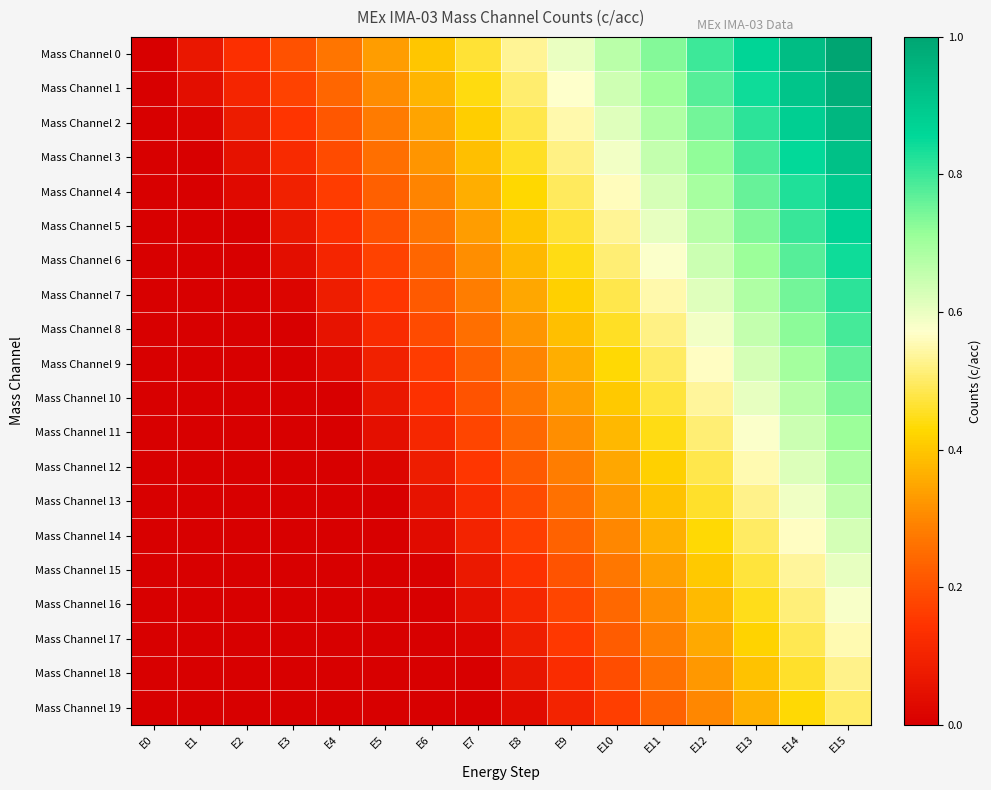

Reading right to left, extract all data points from this chart.

Mass Channel 0: E15=1.0	E14=0.9	E13=0.9	E12=0.8	E11=0.7	E10=0.7	E9=0.6	E8=0.5	E7=0.5	E6=0.4	E5=0.3	E4=0.3	E3=0.2	E2=0.1	E1=0.1	E0=0.0
Mass Channel 1: E15=1.0	E14=0.9	E13=0.8	E12=0.8	E11=0.7	E10=0.6	E9=0.6	E8=0.5	E7=0.4	E6=0.4	E5=0.3	E4=0.2	E3=0.2	E2=0.1	E1=0.0	E0=0.0
Mass Channel 2: E15=0.9	E14=0.9	E13=0.8	E12=0.7	E11=0.7	E10=0.6	E9=0.5	E8=0.5	E7=0.4	E6=0.3	E5=0.3	E4=0.2	E3=0.1	E2=0.1	E1=0.0	E0=0.0
Mass Channel 3: E15=0.9	E14=0.9	E13=0.8	E12=0.7	E11=0.7	E10=0.6	E9=0.5	E8=0.5	E7=0.4	E6=0.3	E5=0.3	E4=0.2	E3=0.1	E2=0.1	E1=0.0	E0=0.0
Mass Channel 4: E15=0.9	E14=0.8	E13=0.8	E12=0.7	E11=0.6	E10=0.6	E9=0.5	E8=0.4	E7=0.4	E6=0.3	E5=0.2	E4=0.2	E3=0.1	E2=0.0	E1=0.0	E0=0.0
Mass Channel 5: E15=0.9	E14=0.8	E13=0.7	E12=0.7	E11=0.6	E10=0.5	E9=0.5	E8=0.4	E7=0.3	E6=0.3	E5=0.2	E4=0.1	E3=0.1	E2=0.0	E1=0.0	E0=0.0
Mass Channel 6: E15=0.8	E14=0.8	E13=0.7	E12=0.6	E11=0.6	E10=0.5	E9=0.4	E8=0.4	E7=0.3	E6=0.2	E5=0.2	E4=0.1	E3=0.0	E2=0.0	E1=0.0	E0=0.0
Mass Channel 7: E15=0.8	E14=0.7	E13=0.7	E12=0.6	E11=0.5	E10=0.5	E9=0.4	E8=0.3	E7=0.3	E6=0.2	E5=0.1	E4=0.1	E3=0.0	E2=0.0	E1=0.0	E0=0.0
Mass Channel 8: E15=0.8	E14=0.7	E13=0.7	E12=0.6	E11=0.5	E10=0.5	E9=0.4	E8=0.3	E7=0.3	E6=0.2	E5=0.1	E4=0.1	E3=0.0	E2=0.0	E1=0.0	E0=0.0
Mass Channel 9: E15=0.8	E14=0.7	E13=0.6	E12=0.6	E11=0.5	E10=0.4	E9=0.4	E8=0.3	E7=0.2	E6=0.2	E5=0.1	E4=0.0	E3=0.0	E2=0.0	E1=0.0	E0=0.0
Mass Channel 10: E15=0.7	E14=0.7	E13=0.6	E12=0.5	E11=0.5	E10=0.4	E9=0.3	E8=0.3	E7=0.2	E6=0.1	E5=0.1	E4=0.0	E3=0.0	E2=0.0	E1=0.0	E0=0.0
Mass Channel 11: E15=0.7	E14=0.6	E13=0.6	E12=0.5	E11=0.4	E10=0.4	E9=0.3	E8=0.2	E7=0.2	E6=0.1	E5=0.0	E4=0.0	E3=0.0	E2=0.0	E1=0.0	E0=0.0
Mass Channel 12: E15=0.7	E14=0.6	E13=0.6	E12=0.5	E11=0.4	E10=0.4	E9=0.3	E8=0.2	E7=0.2	E6=0.1	E5=0.0	E4=0.0	E3=0.0	E2=0.0	E1=0.0	E0=0.0
Mass Channel 13: E15=0.7	E14=0.6	E13=0.5	E12=0.5	E11=0.4	E10=0.3	E9=0.3	E8=0.2	E7=0.1	E6=0.1	E5=0.0	E4=0.0	E3=0.0	E2=0.0	E1=0.0	E0=0.0
Mass Channel 14: E15=0.6	E14=0.6	E13=0.5	E12=0.4	E11=0.4	E10=0.3	E9=0.2	E8=0.2	E7=0.1	E6=0.0	E5=0.0	E4=0.0	E3=0.0	E2=0.0	E1=0.0	E0=0.0
Mass Channel 15: E15=0.6	E14=0.5	E13=0.5	E12=0.4	E11=0.3	E10=0.3	E9=0.2	E8=0.1	E7=0.1	E6=0.0	E5=0.0	E4=0.0	E3=0.0	E2=0.0	E1=0.0	E0=0.0
Mass Channel 16: E15=0.6	E14=0.5	E13=0.4	E12=0.4	E11=0.3	E10=0.2	E9=0.2	E8=0.1	E7=0.0	E6=0.0	E5=0.0	E4=0.0	E3=0.0	E2=0.0	E1=0.0	E0=0.0
Mass Channel 17: E15=0.6	E14=0.5	E13=0.4	E12=0.4	E11=0.3	E10=0.2	E9=0.2	E8=0.1	E7=0.0	E6=0.0	E5=0.0	E4=0.0	E3=0.0	E2=0.0	E1=0.0	E0=0.0
Mass Channel 18: E15=0.5	E14=0.5	E13=0.4	E12=0.3	E11=0.3	E10=0.2	E9=0.1	E8=0.1	E7=0.0	E6=0.0	E5=0.0	E4=0.0	E3=0.0	E2=0.0	E1=0.0	E0=0.0
Mass Channel 19: E15=0.5	E14=0.4	E13=0.4	E12=0.3	E11=0.2	E10=0.2	E9=0.1	E8=0.0	E7=0.0	E6=0.0	E5=0.0	E4=0.0	E3=0.0	E2=0.0	E1=0.0	E0=0.0